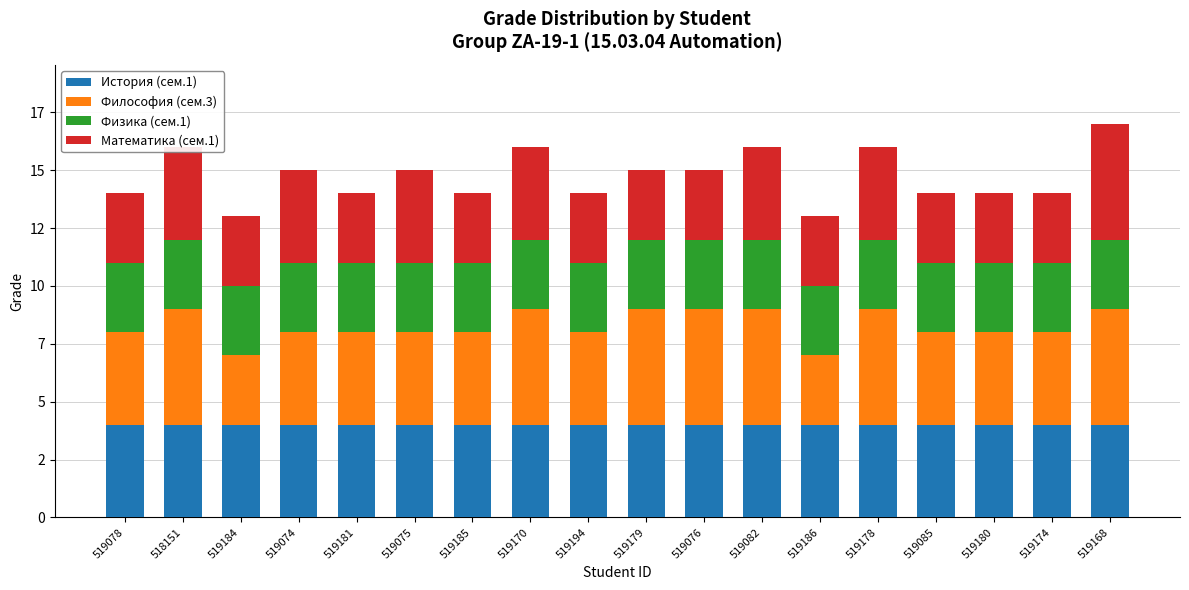

Are the bars grouped side by side (vs. stacked)?

No